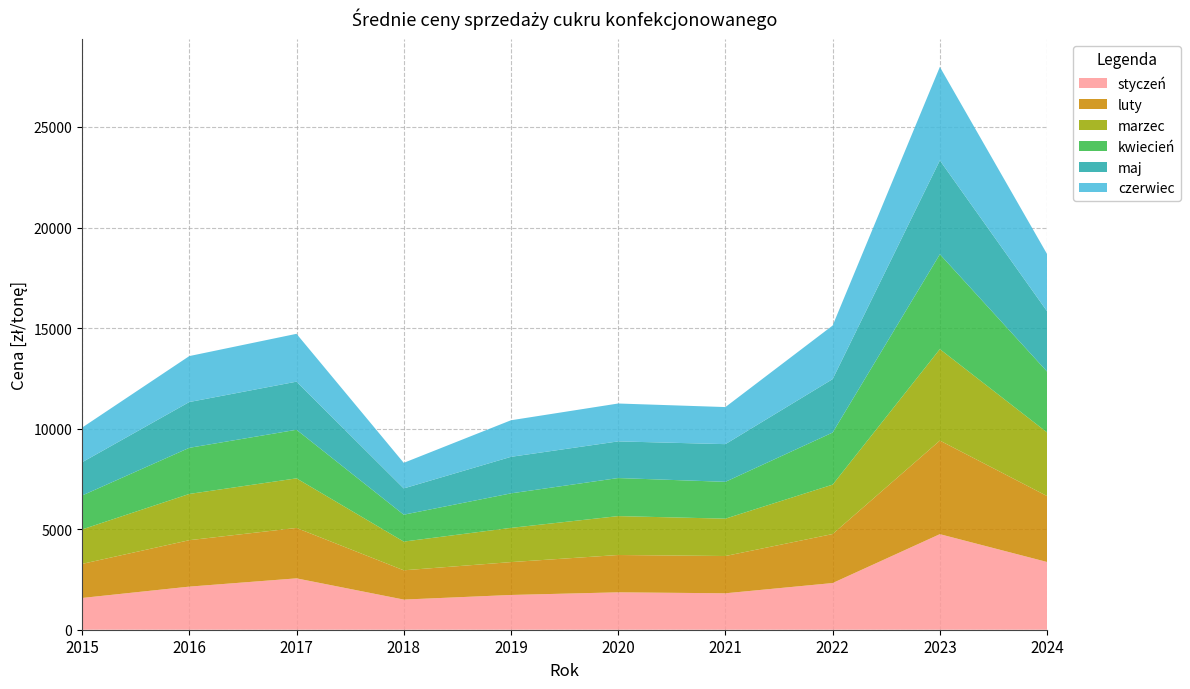

Reading right to left, list all the values displayed in this chart.

styczeń: 2024=3367.9	2023=4751.7	2022=2321.2	2021=1811.8	2020=1859.6	2019=1728.0	2018=1498.9	2017=2554.3	2016=2143.0	2015=1579.0
luty: 2024=3279.2	2023=4653.9	2022=2436.5	2021=1853.6	2020=1856.1	2019=1634.4	2018=1456.1	2017=2506.7	2016=2309.1	2015=1694.0
marzec: 2024=3164.4	2023=4547.1	2022=2457.9	2021=1857.4	2020=1934.2	2019=1702.1	2018=1428.0	2017=2465.7	2016=2300.0	2015=1713.4
kwiecień: 2024=3024.4	2023=4717.2	2022=2589.6	2021=1831.0	2020=1892.7	2019=1715.7	2018=1337.2	2017=2417.1	2016=2293.0	2015=1686.0
maj: 2024=3000.6	2023=4665.6	2022=2656.6	2021=1874.2	2020=1822.6	2019=1817.0	2018=1306.2	2017=2391.6	2016=2277.0	2015=1653.0
czerwiec: 2024=2843.4	2023=4650.0	2022=2664.8	2021=1843.9	2020=1883.8	2019=1818.1	2018=1272.0	2017=2379.2	2016=2285.0	2015=1723.4